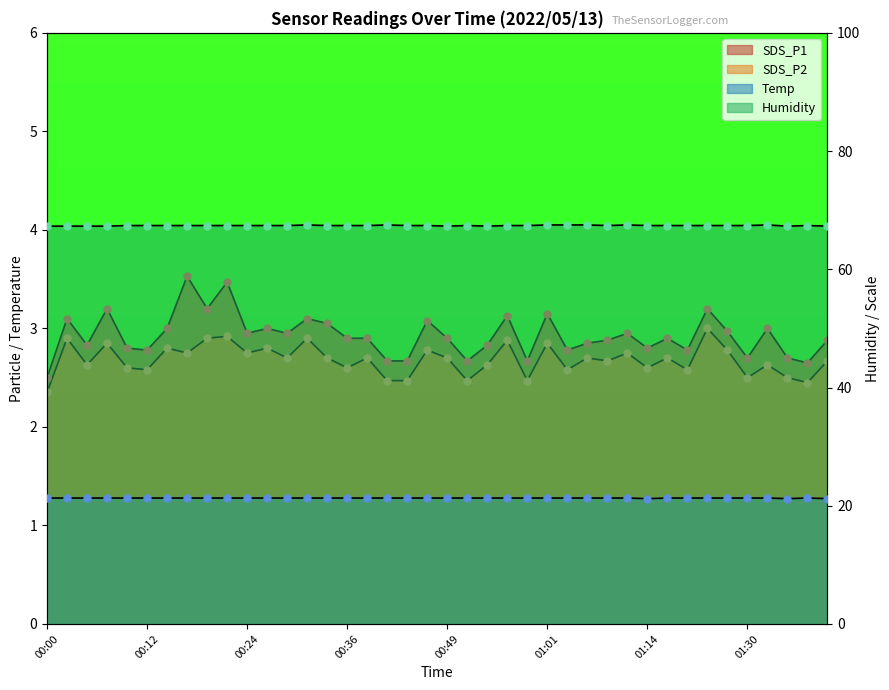

Reading left to right, what are all the values shown in this chart?

SDS_P1: 2.5	3.1	2.8	3.2	2.8	2.8	3.0	3.5	3.2	3.5	3.0	3.0	3.0	3.1	3.0	2.9	2.9	2.7	2.7	3.1	2.9	2.7	2.8	3.1	2.7	3.1	2.8	2.9	2.9	3.0	2.8	2.9	2.8	3.2	3.0	2.7	3.0	2.7	2.6	2.9
SDS_P2: 2.4	2.9	2.6	2.9	2.6	2.6	2.8	2.8	2.9	2.9	2.8	2.8	2.7	2.9	2.7	2.6	2.7	2.5	2.5	2.8	2.7	2.5	2.6	2.9	2.5	2.9	2.6	2.7	2.7	2.8	2.6	2.7	2.6	3.0	2.8	2.5	2.6	2.5	2.5	2.7
Temp: 21.3	21.3	21.3	21.3	21.3	21.3	21.3	21.3	21.3	21.3	21.3	21.3	21.3	21.3	21.3	21.3	21.3	21.3	21.3	21.3	21.3	21.3	21.3	21.3	21.3	21.3	21.3	21.3	21.3	21.3	21.2	21.3	21.3	21.3	21.3	21.3	21.3	21.2	21.3	21.2
Humidity: 67.3	67.3	67.3	67.3	67.4	67.4	67.4	67.4	67.4	67.4	67.4	67.4	67.4	67.5	67.4	67.4	67.4	67.5	67.4	67.4	67.3	67.4	67.3	67.4	67.4	67.5	67.5	67.5	67.4	67.5	67.4	67.4	67.4	67.4	67.4	67.4	67.5	67.3	67.4	67.3